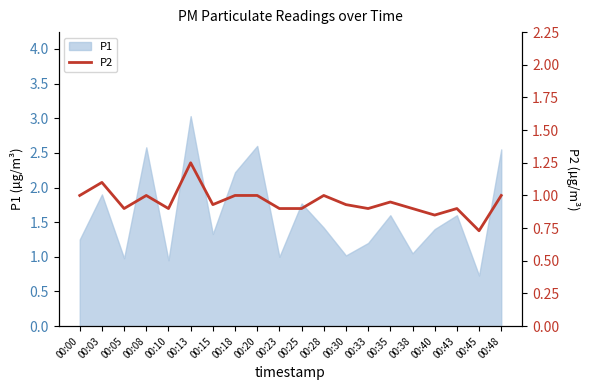

Does the chart display data point markers on the line(s)?

No